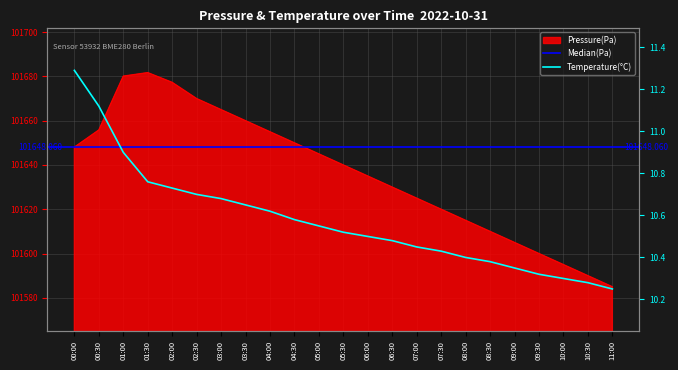

Reading right to left, list all the values displayed in this chart.

pressure: 11:00=101585.0	10:30=101590.0	10:00=101595.0	09:30=101600.0	09:00=101605.0	08:30=101610.0	08:00=101615.0	07:30=101620.0	07:00=101625.0	06:30=101630.0	06:00=101635.0	05:30=101640.0	05:00=101645.0	04:30=101650.0	04:00=101655.0	03:30=101660.0	03:00=101665.0	02:30=101670.0	02:00=101677.3	01:30=101681.7	01:00=101680.1	00:30=101655.8	00:00=101648.1
temperature: 11:00=10.2	10:30=10.3	10:00=10.3	09:30=10.3	09:00=10.3	08:30=10.4	08:00=10.4	07:30=10.4	07:00=10.4	06:30=10.5	06:00=10.5	05:30=10.5	05:00=10.6	04:30=10.6	04:00=10.6	03:30=10.7	03:00=10.7	02:30=10.7	02:00=10.7	01:30=10.8	01:00=10.9	00:30=11.1	00:00=11.3